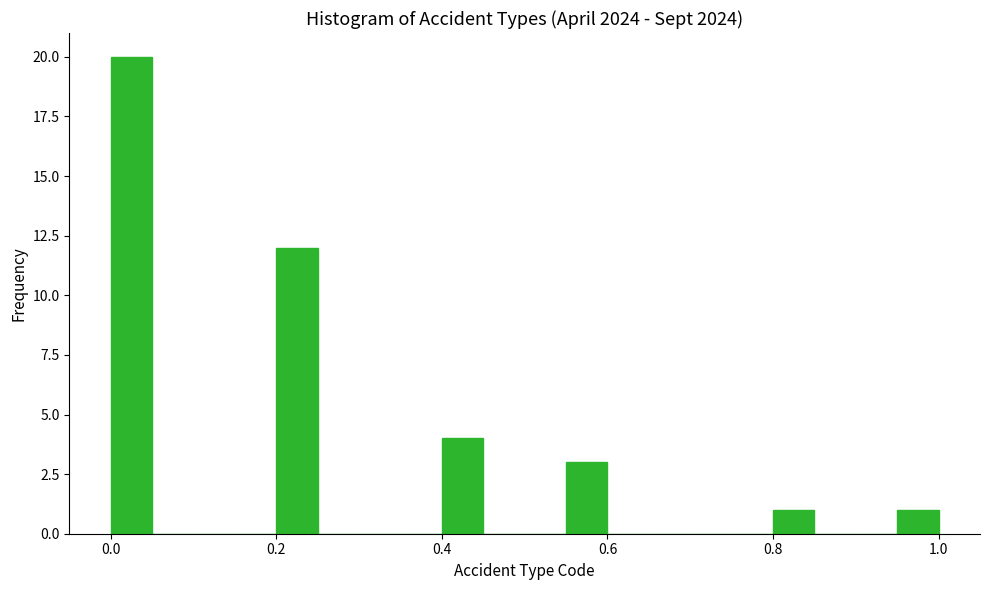

Read against the x-axis, roughly where is the centre of the tallest bar?

0.02